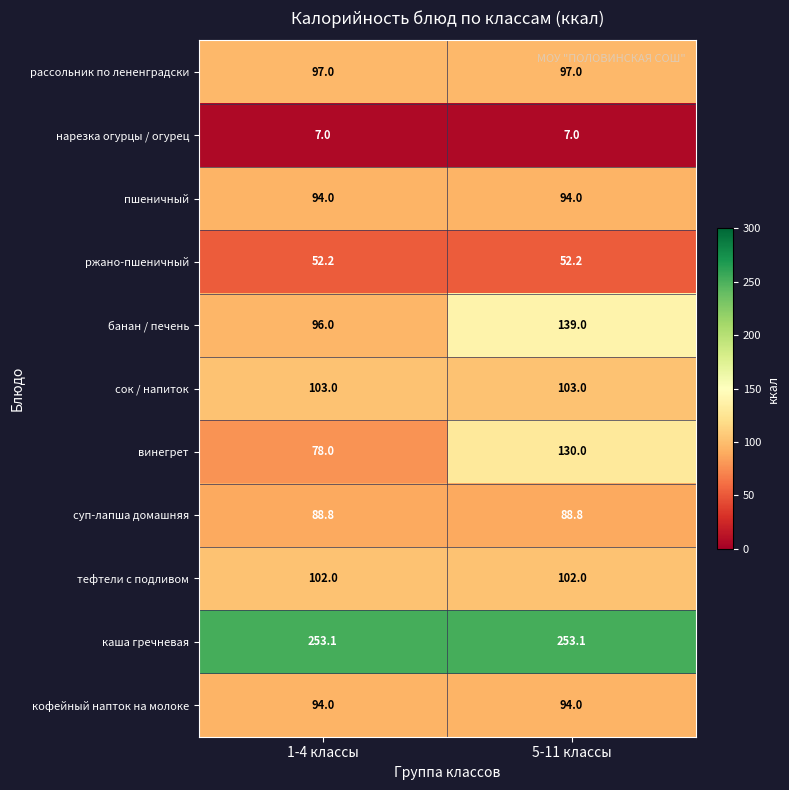

Reading left to right, transcribe all the data shown in this chart.

рассольник по лененградски: 1-4 классы=97.0	5-11 классы=97.0
нарезка огурцы / огурец: 1-4 классы=7.0	5-11 классы=7.0
пшеничный: 1-4 классы=94.0	5-11 классы=94.0
ржано-пшеничный: 1-4 классы=52.2	5-11 классы=52.2
банан / печень: 1-4 классы=96.0	5-11 классы=139.0
сок / напиток: 1-4 классы=103.0	5-11 классы=103.0
винегрет: 1-4 классы=78.0	5-11 классы=130.0
суп-лапша домашняя: 1-4 классы=88.8	5-11 классы=88.8
тефтели с подливом: 1-4 классы=102.0	5-11 классы=102.0
каша гречневая: 1-4 классы=253.1	5-11 классы=253.1
кофейный напток на молоке: 1-4 классы=94.0	5-11 классы=94.0